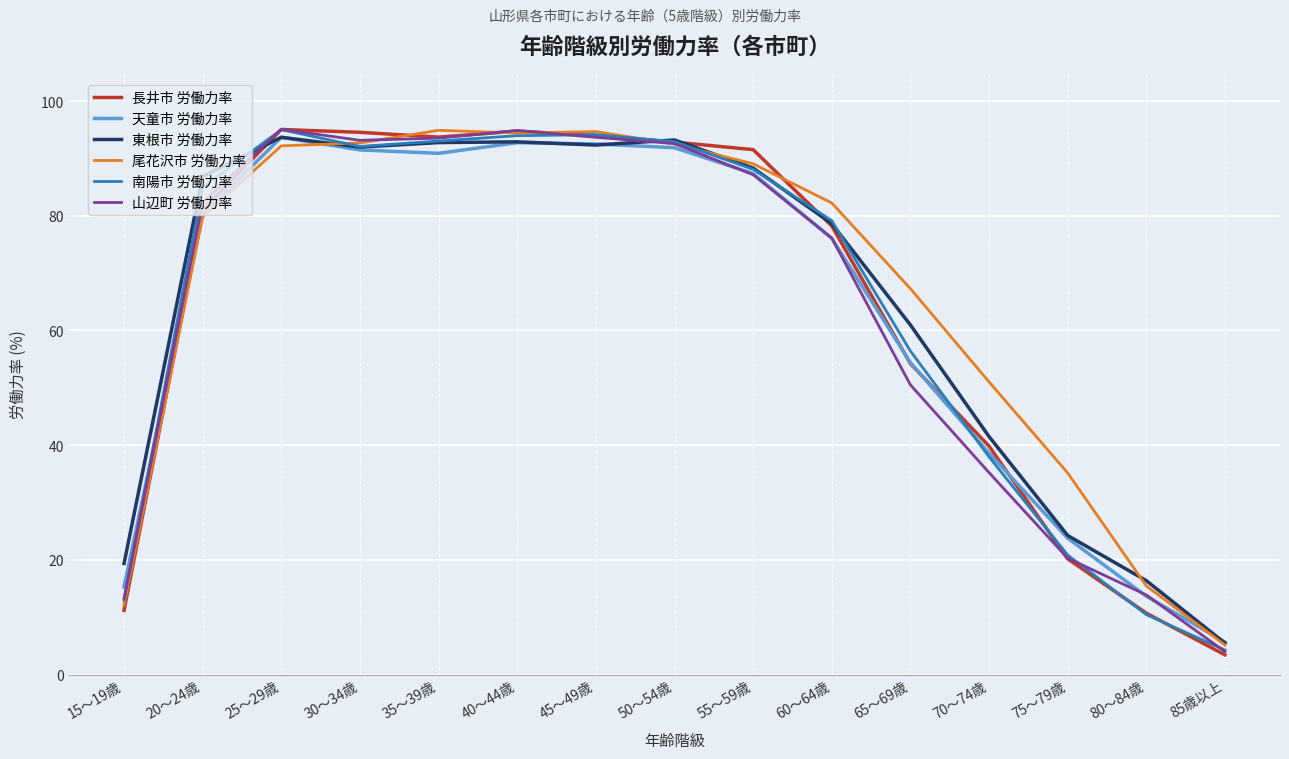

What is the total value across all series at 80～84歳?

80.5